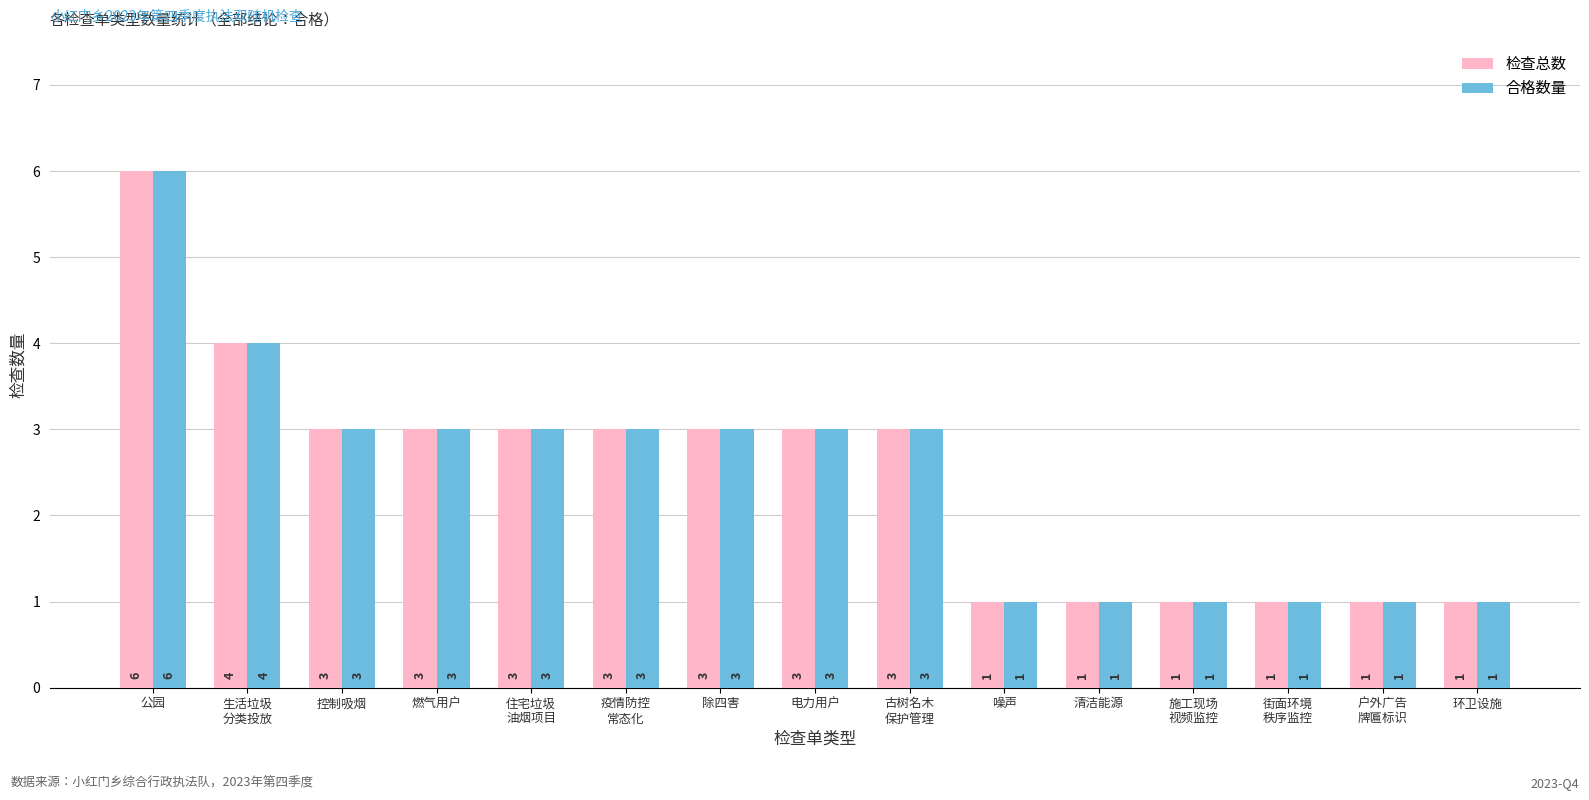

Reading right to left, transcribe all the data shown in this chart.

检查总数: 1	1	1	1	1	1	3	3	3	3	3	3	3	4	6
合格数量: 1	1	1	1	1	1	3	3	3	3	3	3	3	4	6